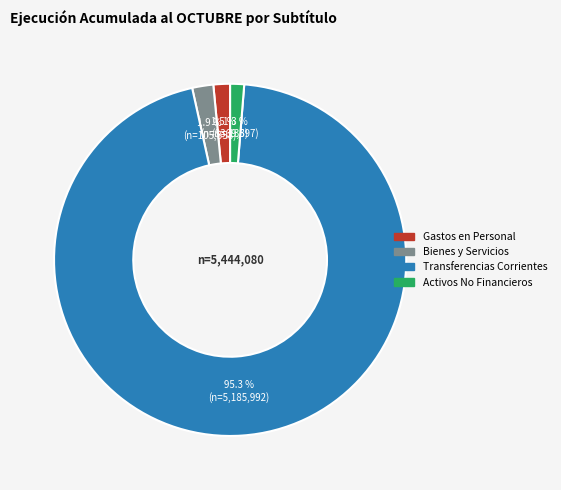

How many slices are in this pie chart?

4